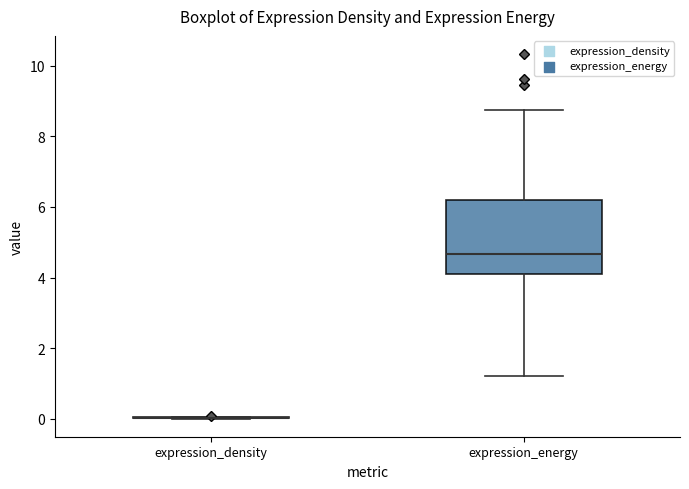

Reading left to right, read every box against the y-axis: the position of its median line, the range the box covers, and the ends of its whiskers. The values are not printed on the chart, so give them approximately, as read against the axis.

expression_density: box collapsed to a line at 0.0, whiskers 0.0 to 0.0
expression_energy: median 4.6, box 4.2 to 6.2, whiskers 1.2 to 8.8